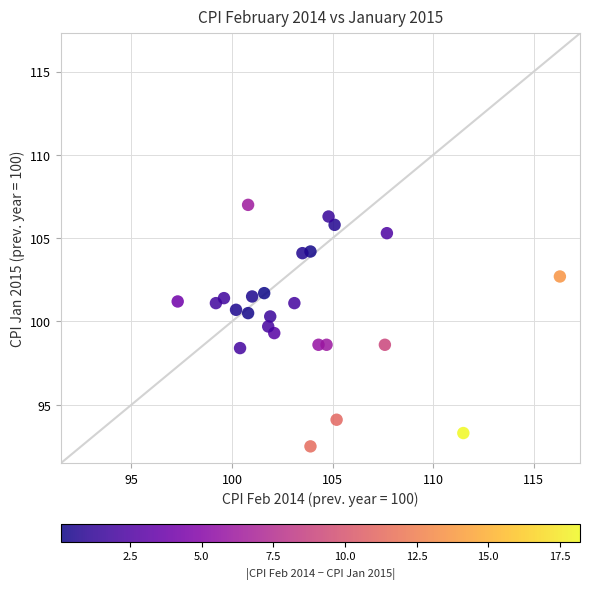

What is the range of X values (max minus min)?

19.0